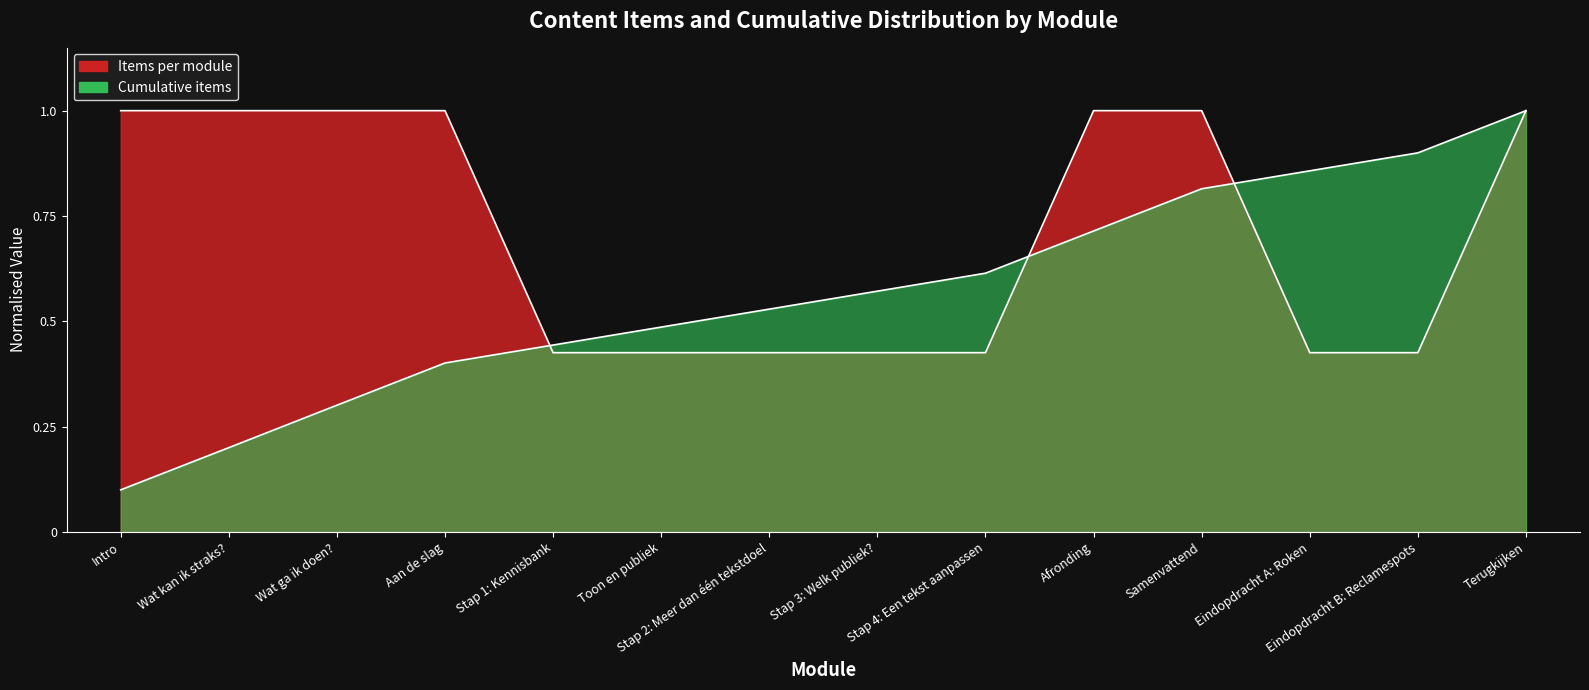

What position from the left is Stap 3: Welk publiek??

8